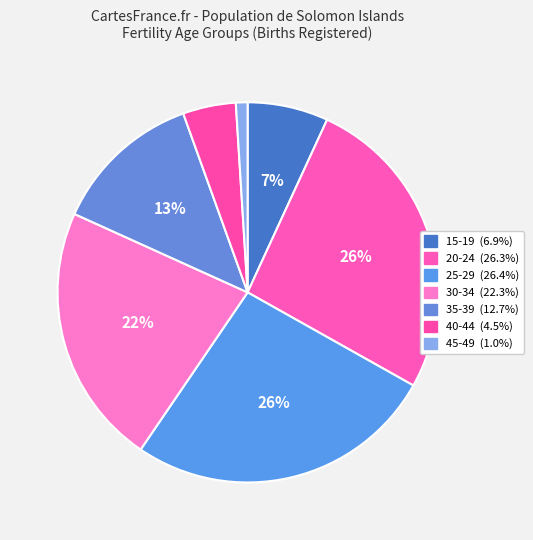

How many slices are in this pie chart?

7